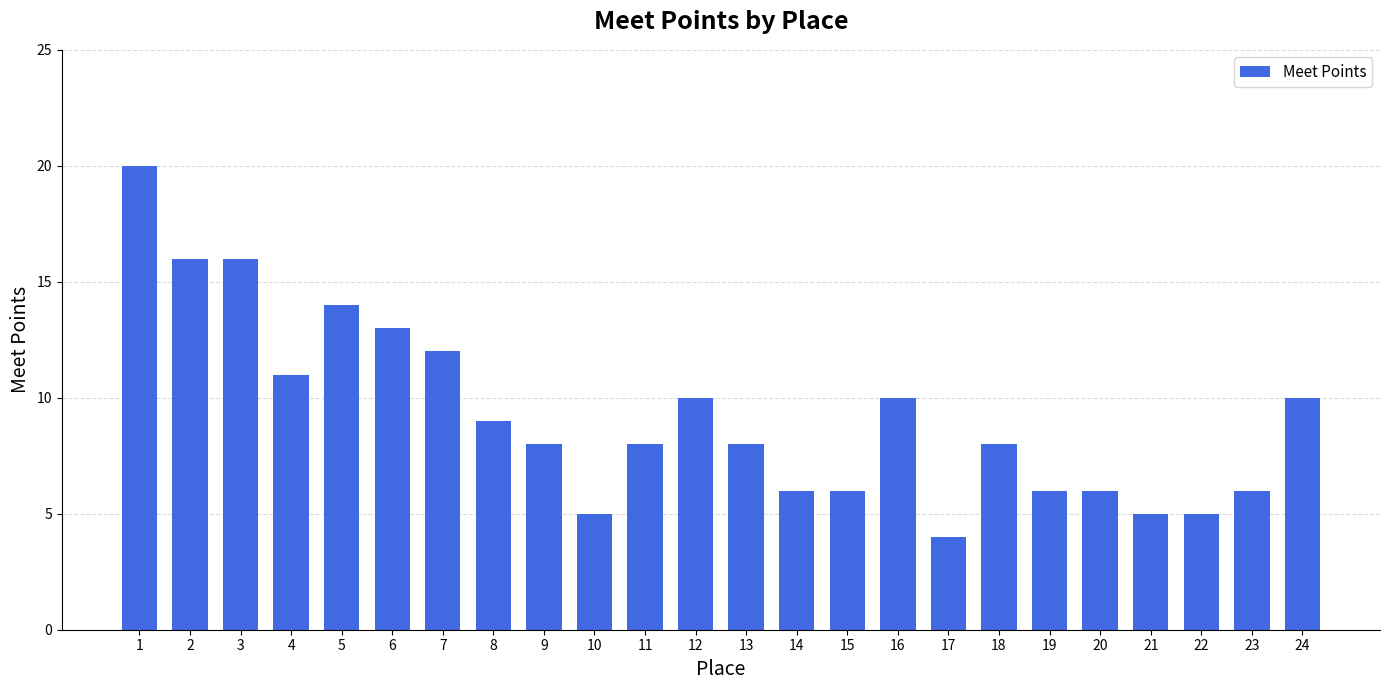

At which label is the value closest to 12?

7